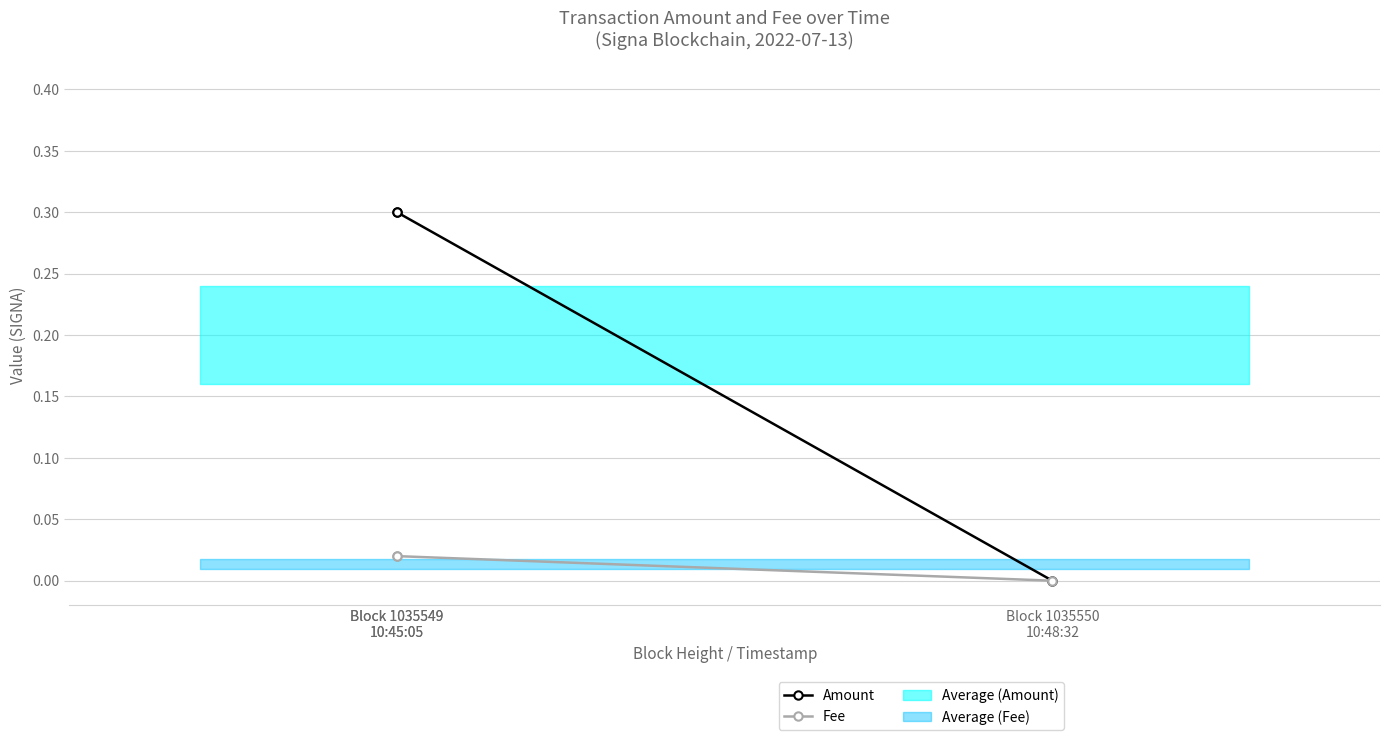

Is the value of Amount at Block 1035549
10:45:05 greater than the value of Fee at Block 1035550
10:48:32?

Yes